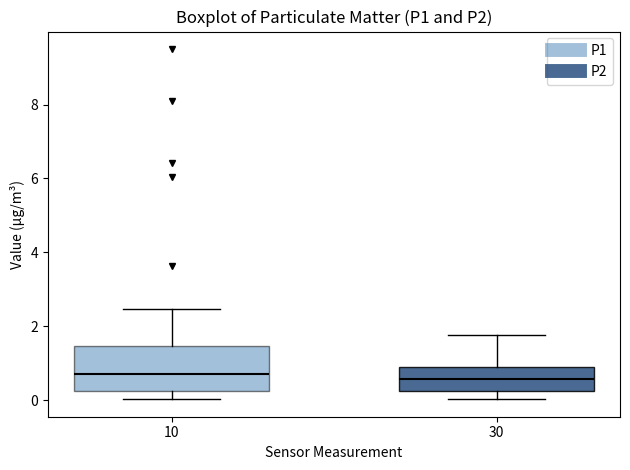

Reading left to right, read every box against the y-axis: the position of its median line, the range the box covers, and the ends of its whiskers. The values are not printed on the chart, so give them approximately, as read against the axis.

10: median 0.8, box 0.2 to 1.4, whiskers 0.0 to 2.4
30: median 0.6, box 0.2 to 1.0, whiskers 0.0 to 1.8